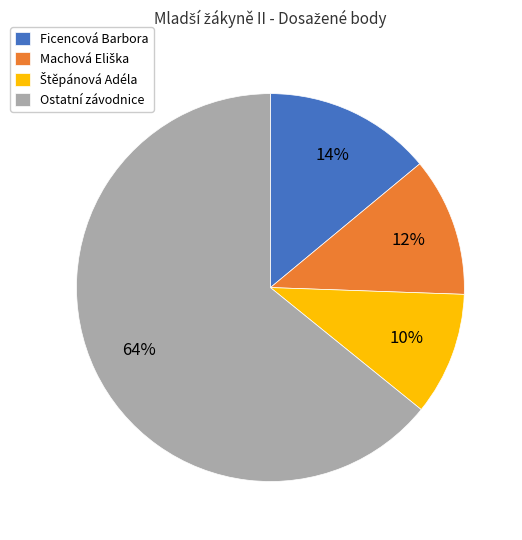

Which category has the biggest portion of the pie?

Ostatní závodnice